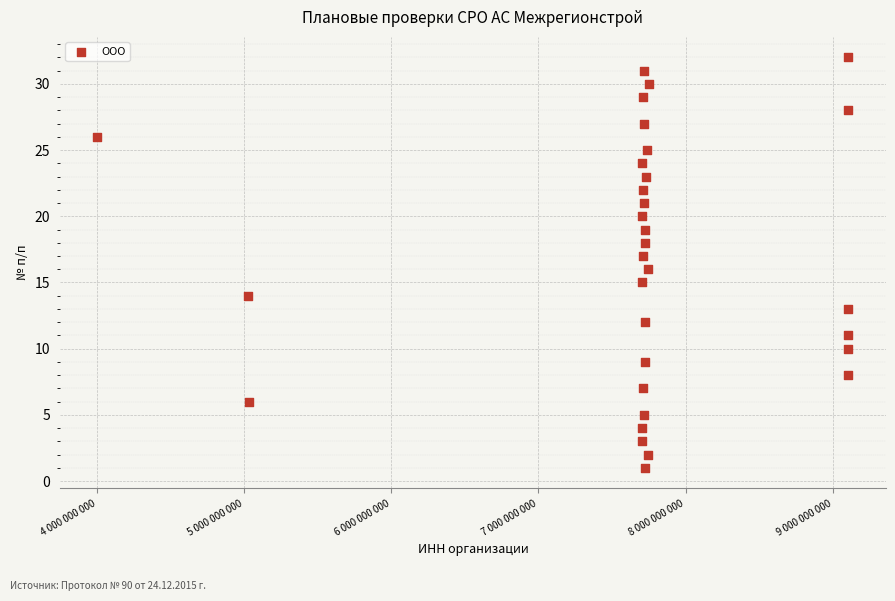

What is the range of X values (max minus min)?

5102977958